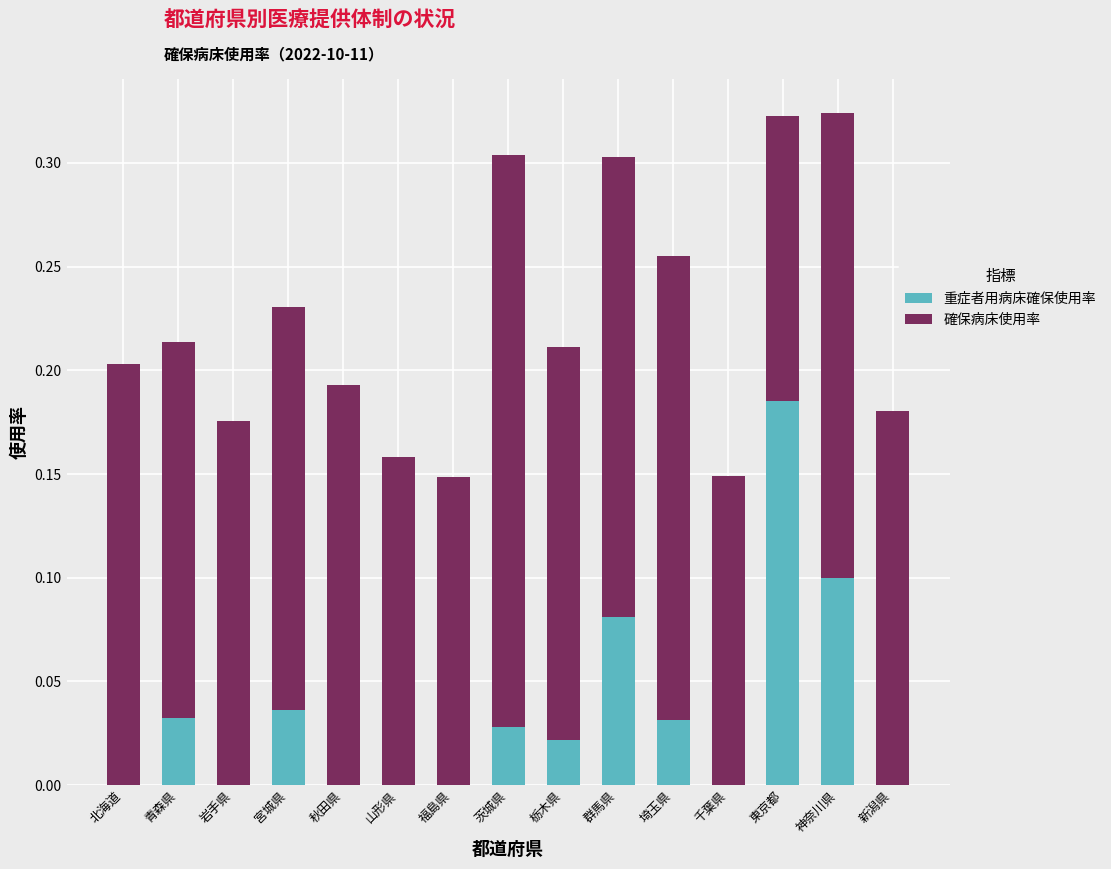

The value of 重症者用病床確保使用率 at 千葉県 is 0.1. True or false?

False